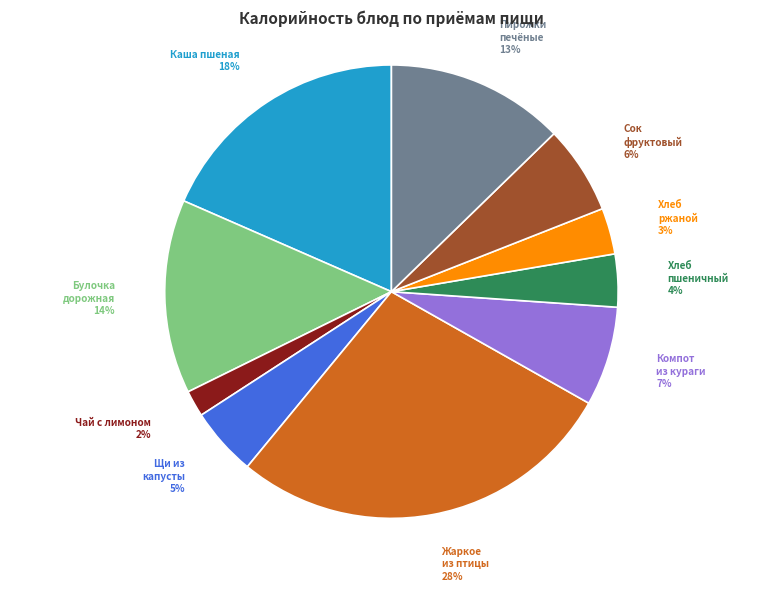

The Хлеб пшеничный slice represents 4% of the pie. True or false?

True